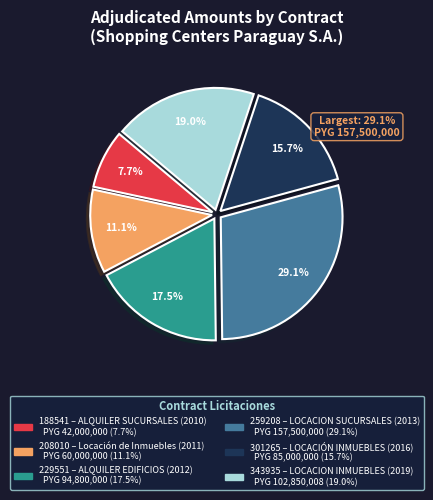

What percentage is the 188541
ALQUILER SUCURSALES
2010 slice, to the nearest percent?

8%